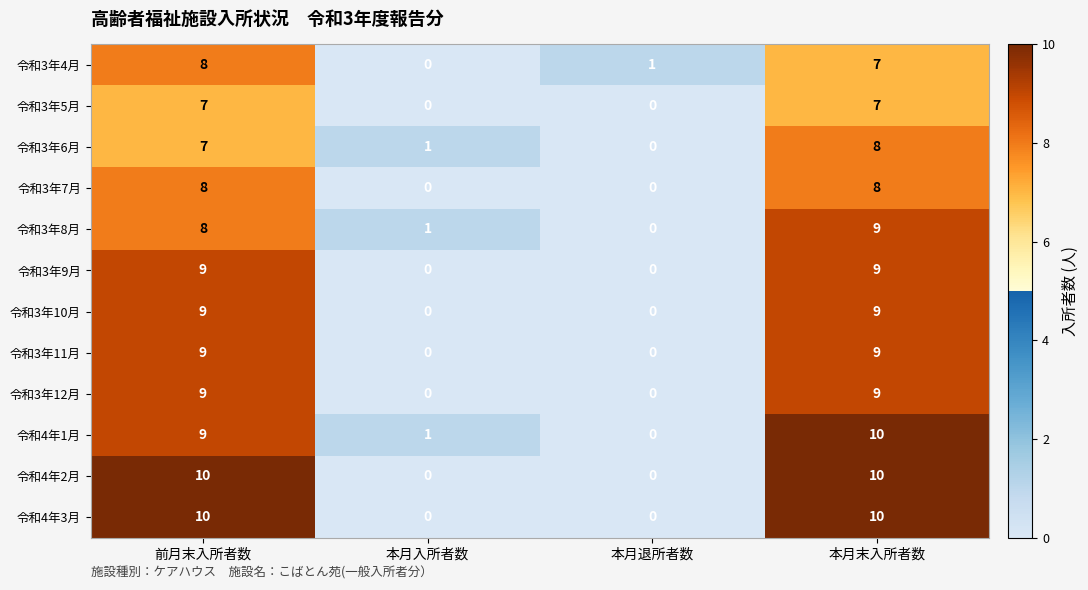

What is the greatest value displayed?

10